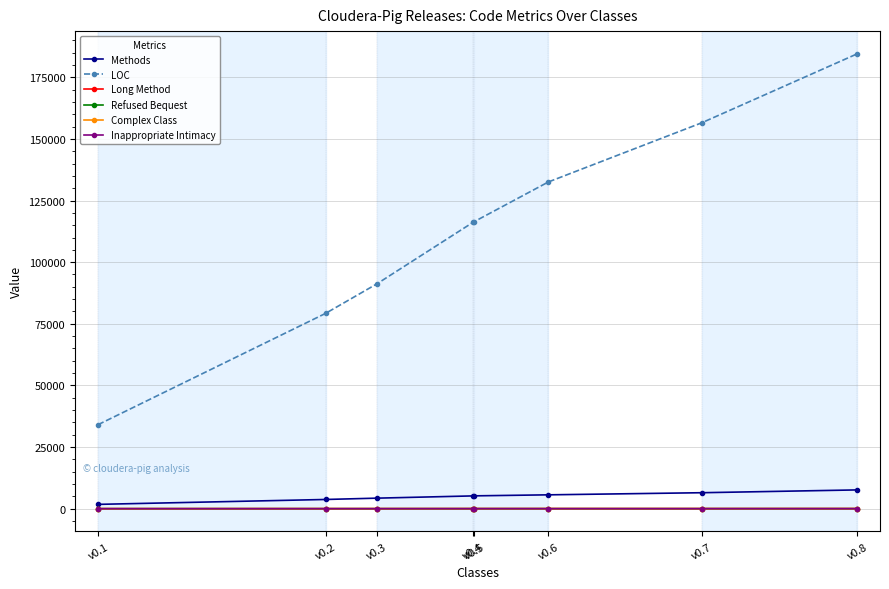

What is the sum of the Complex Class values at v0.1 and v0.4?

4